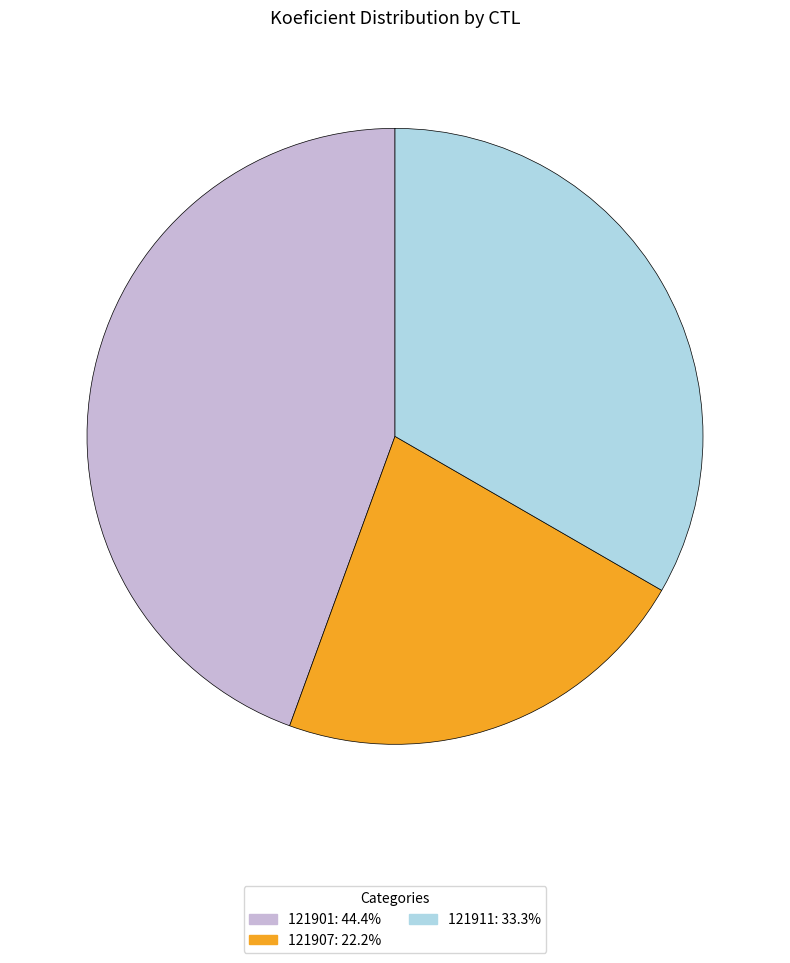

Which has a higher value, 121901 or 121907?

121901